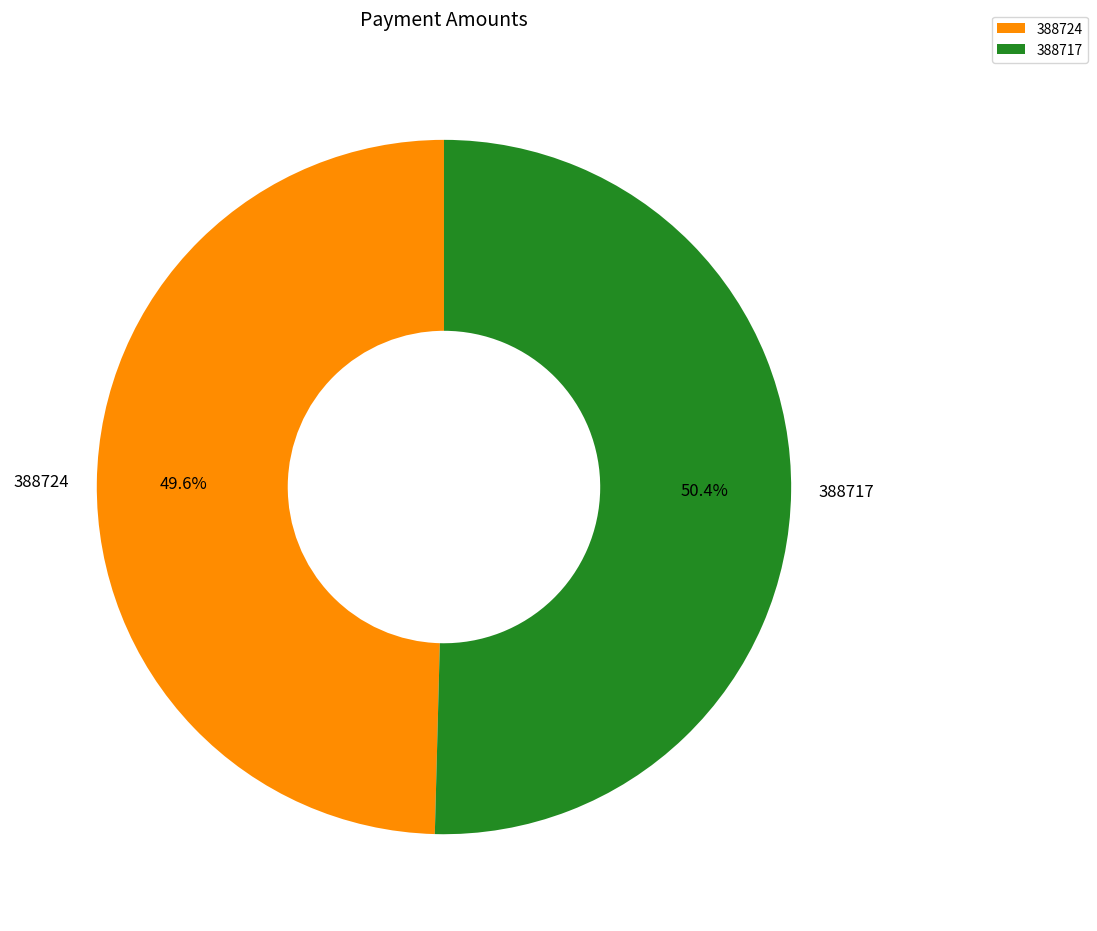

True or false: 388717 accounts for 50% of the total.

True